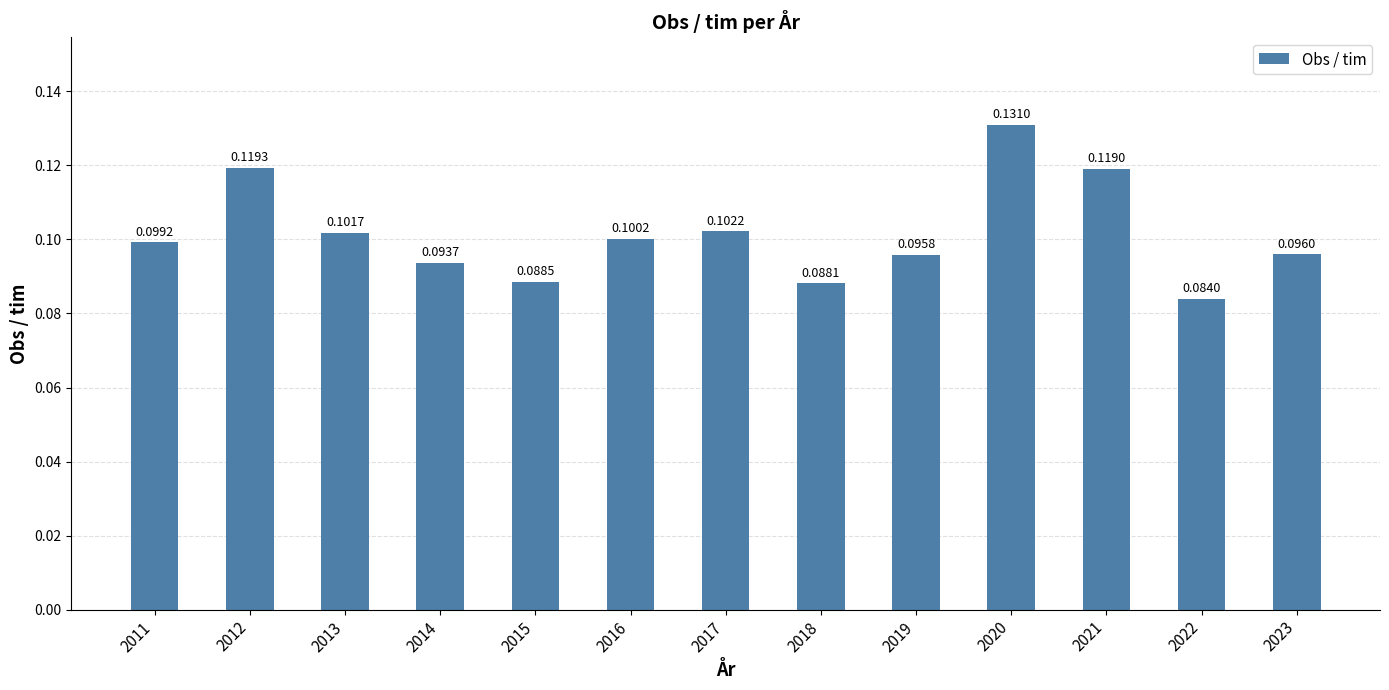

Count the values in the range 0 to 1.

13